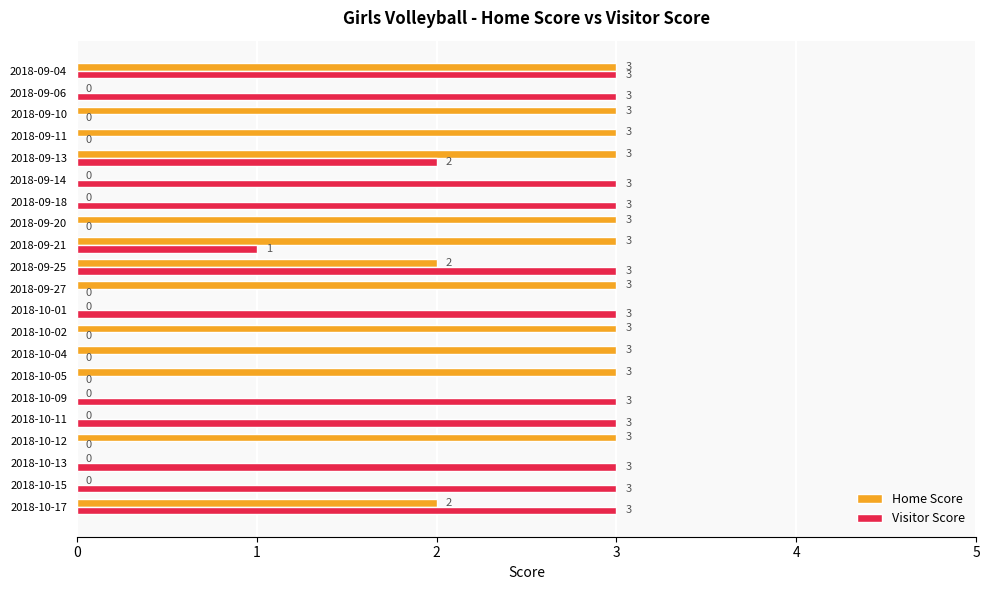

The value of Visitor Score at 2018-10-13 is 3. True or false?

True